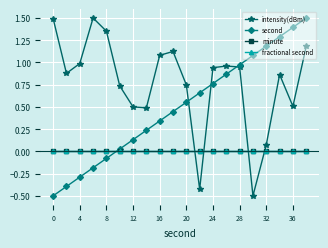

Does the chart have visible grid lines?

Yes